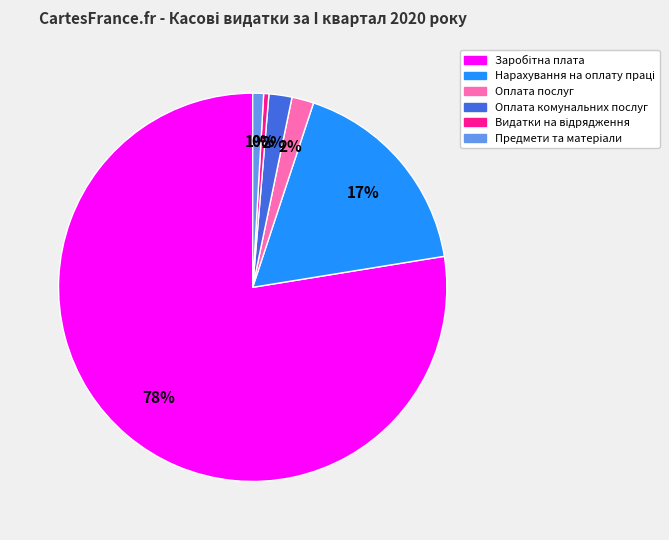

To the nearest percent, what is the average slice percentage?

17%